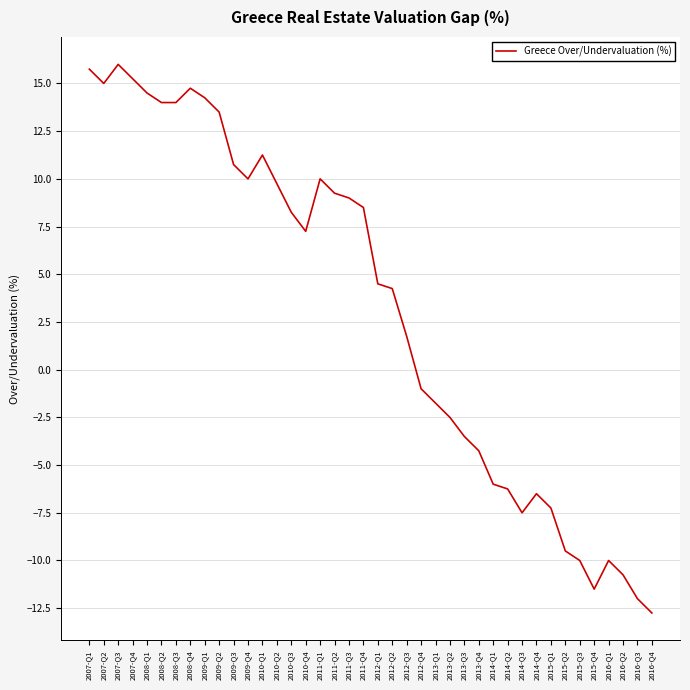

True or false: the data shows 1.8 at 2012-Q3.

True